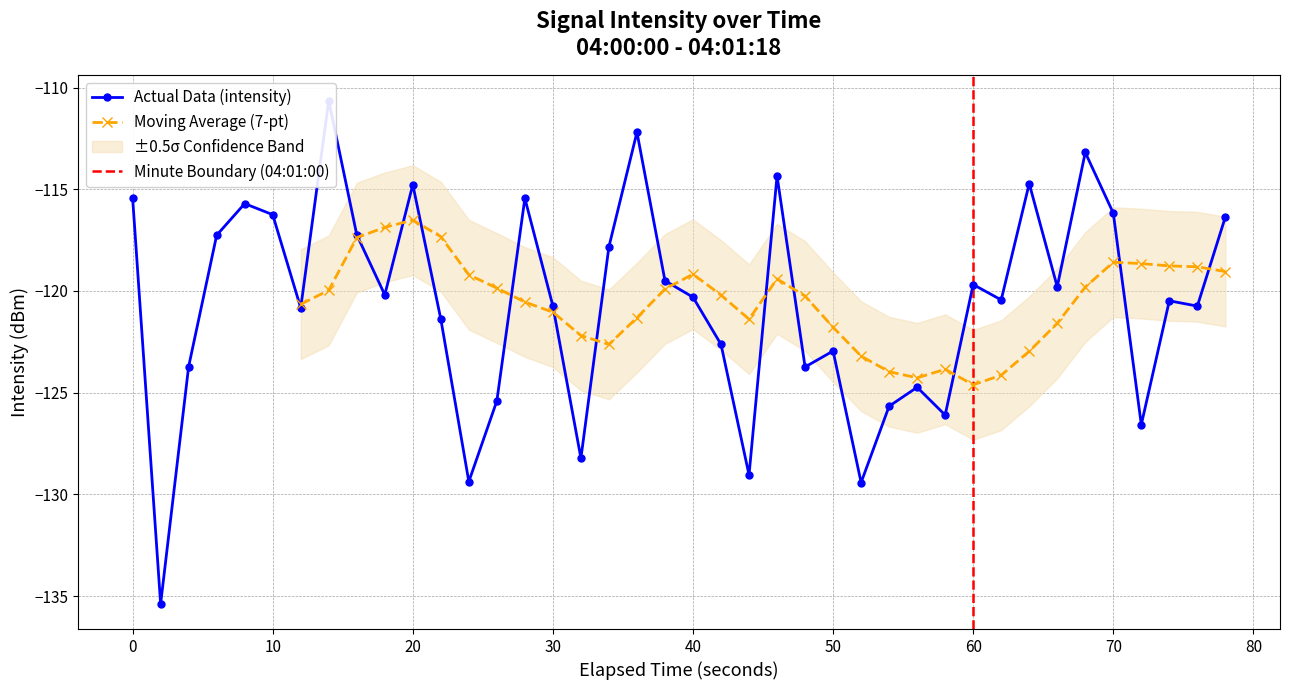

What is the minimum value for Moving Average (7-pt)?

-124.6